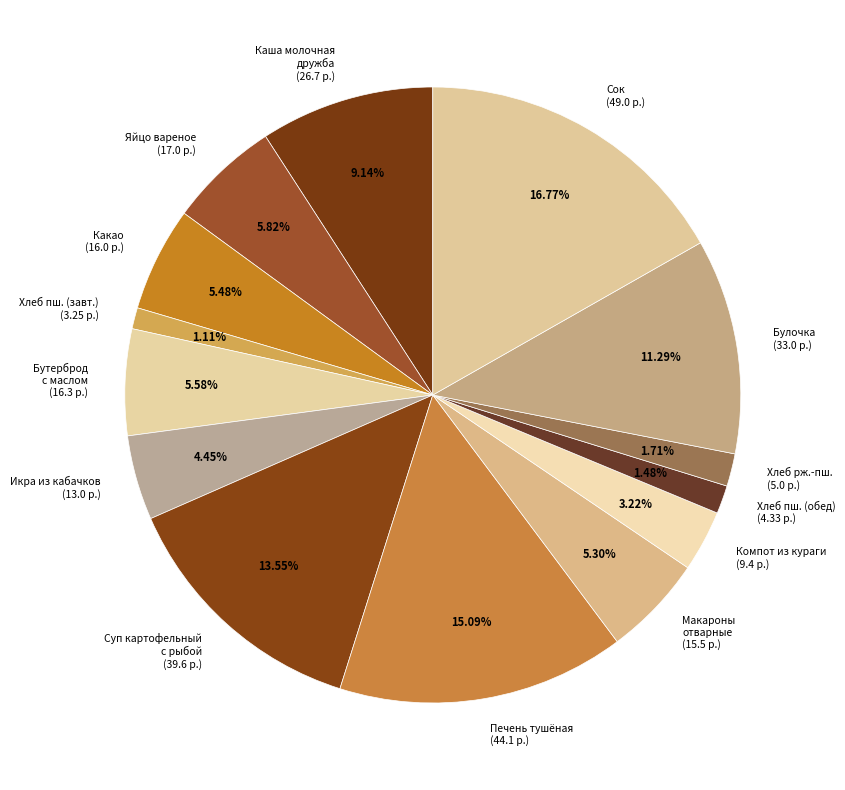

Is there a majority slice in this chart?

No